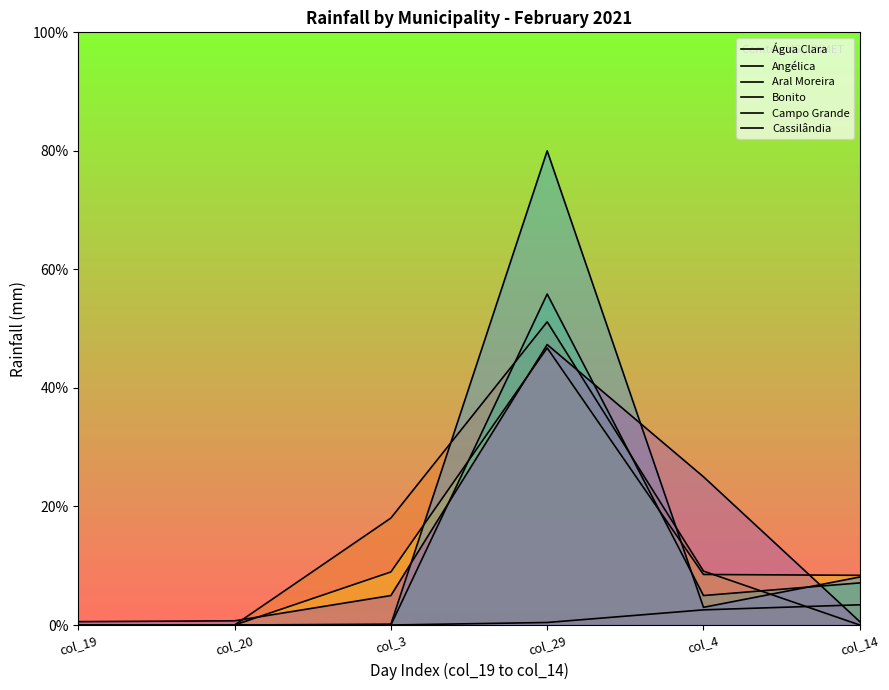

Where is Angélica nearest to the value 25?

col_3